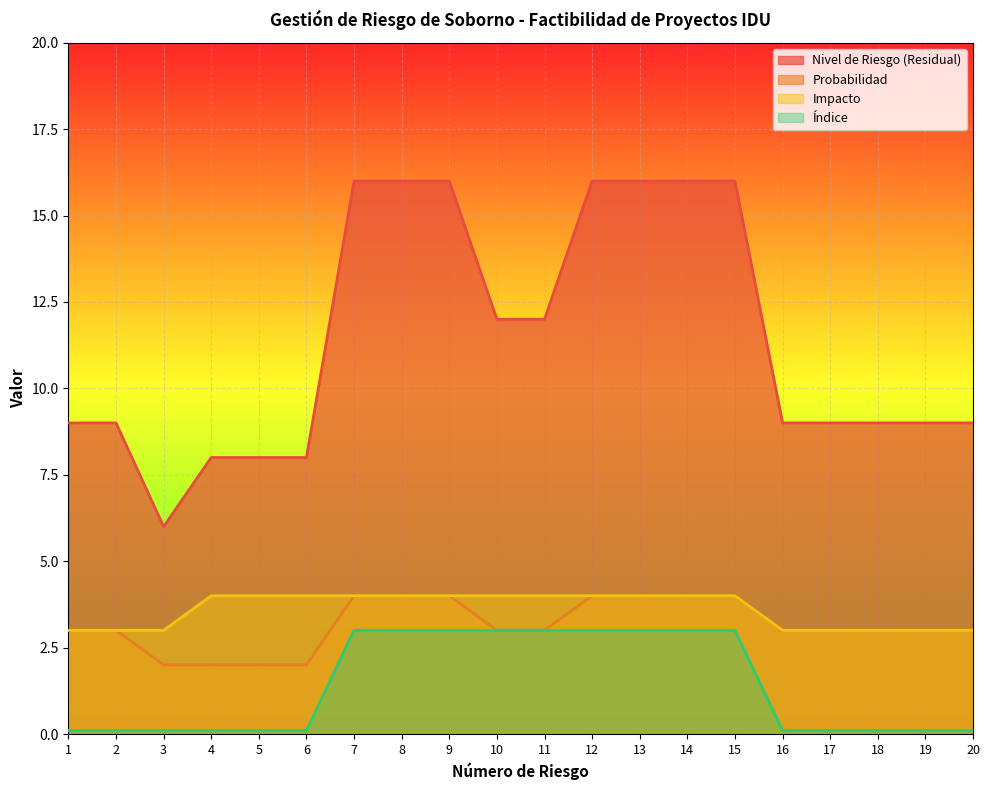

True or false: Probabilidad has a value of 5.9 at 15.

False